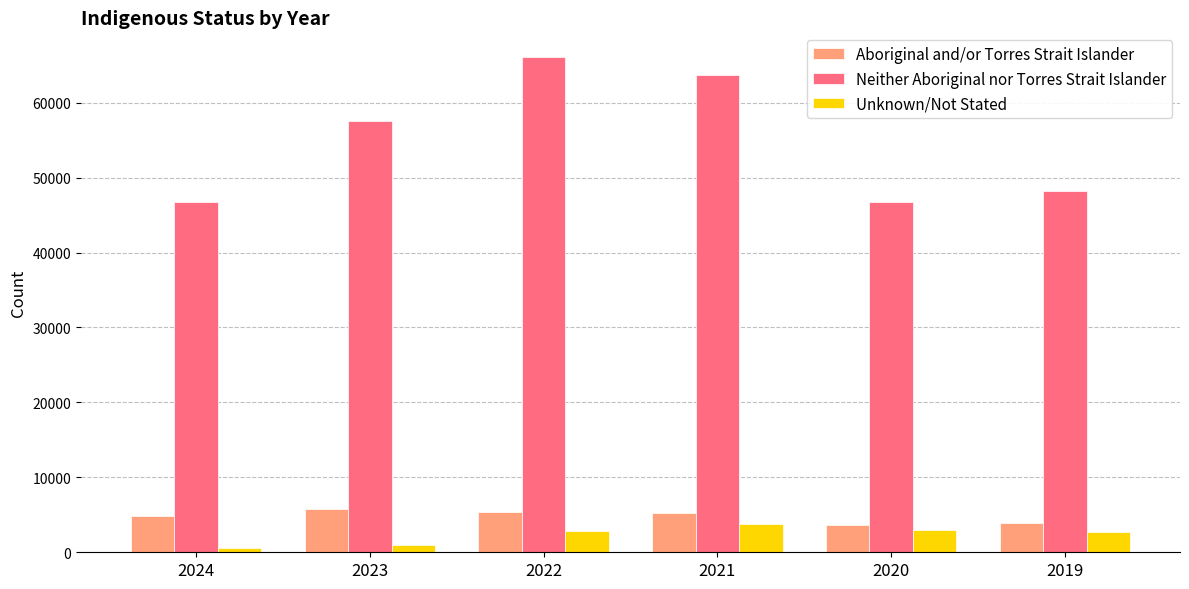

Which series has the largest total across all categories?

Neither Aboriginal nor Torres Strait Islander